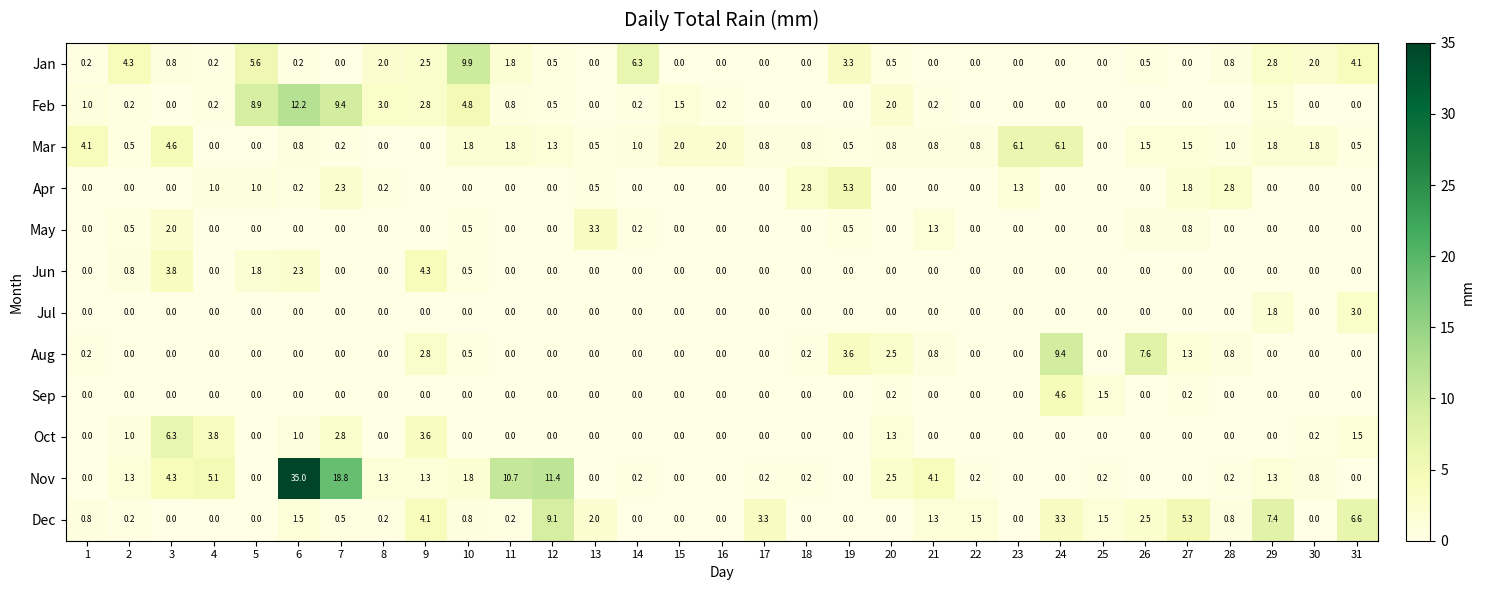

What is the difference between the maximum and minimum values in the Oct series?

6.3